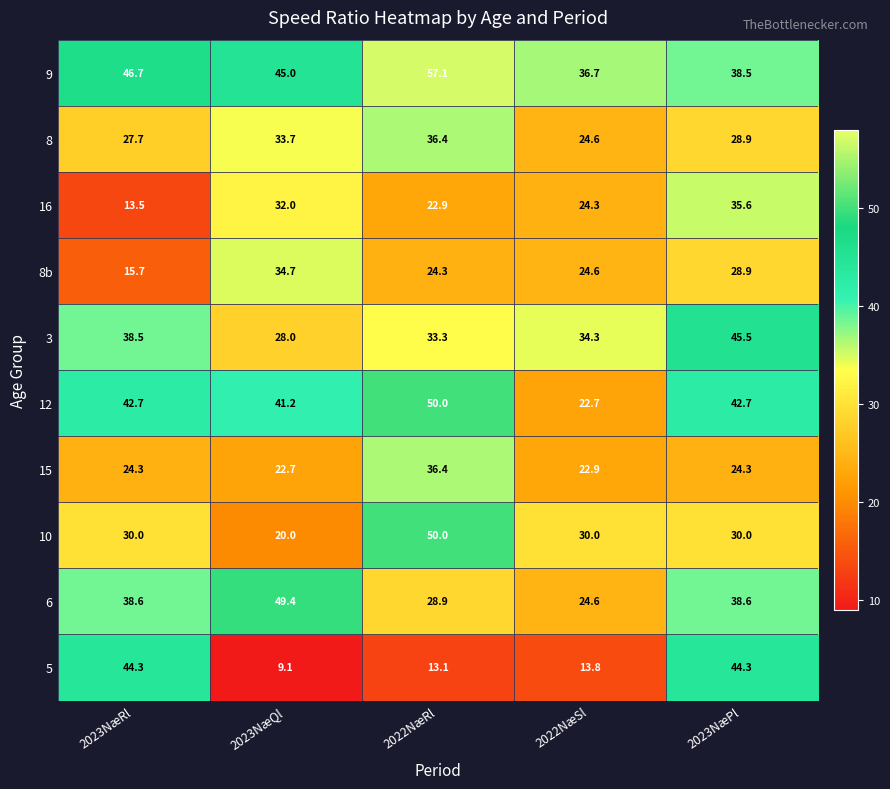

Which series has the largest total across all categories?

9